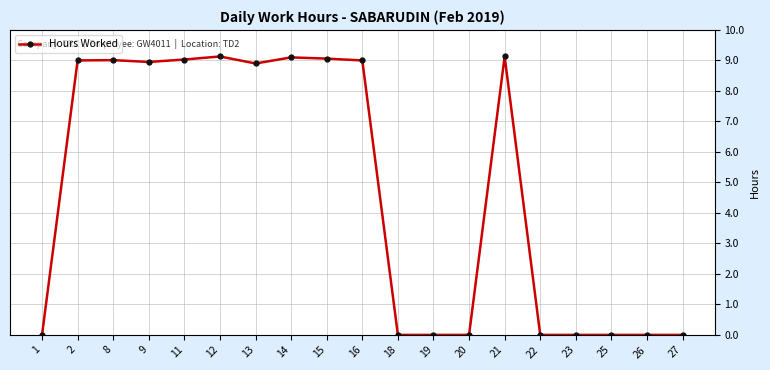

What is the difference between the second highest and second lowest values?

9.1